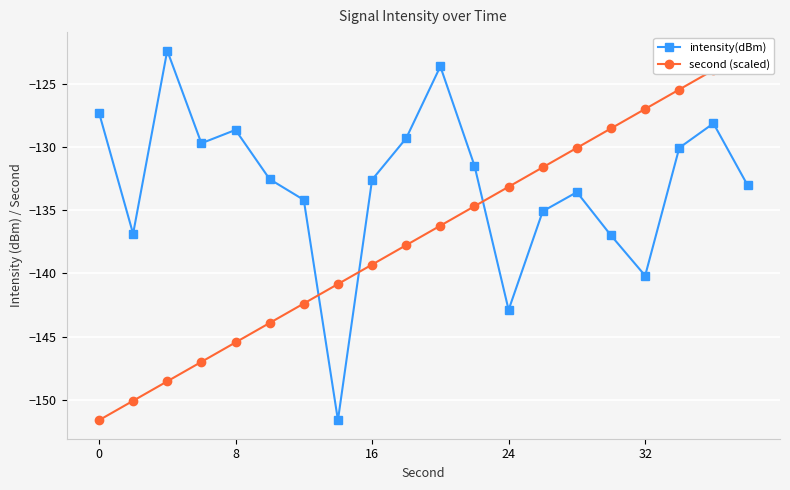

Is the value of intensity(dBm) at 14 greater than the value of second (scaled) at 6?

Yes